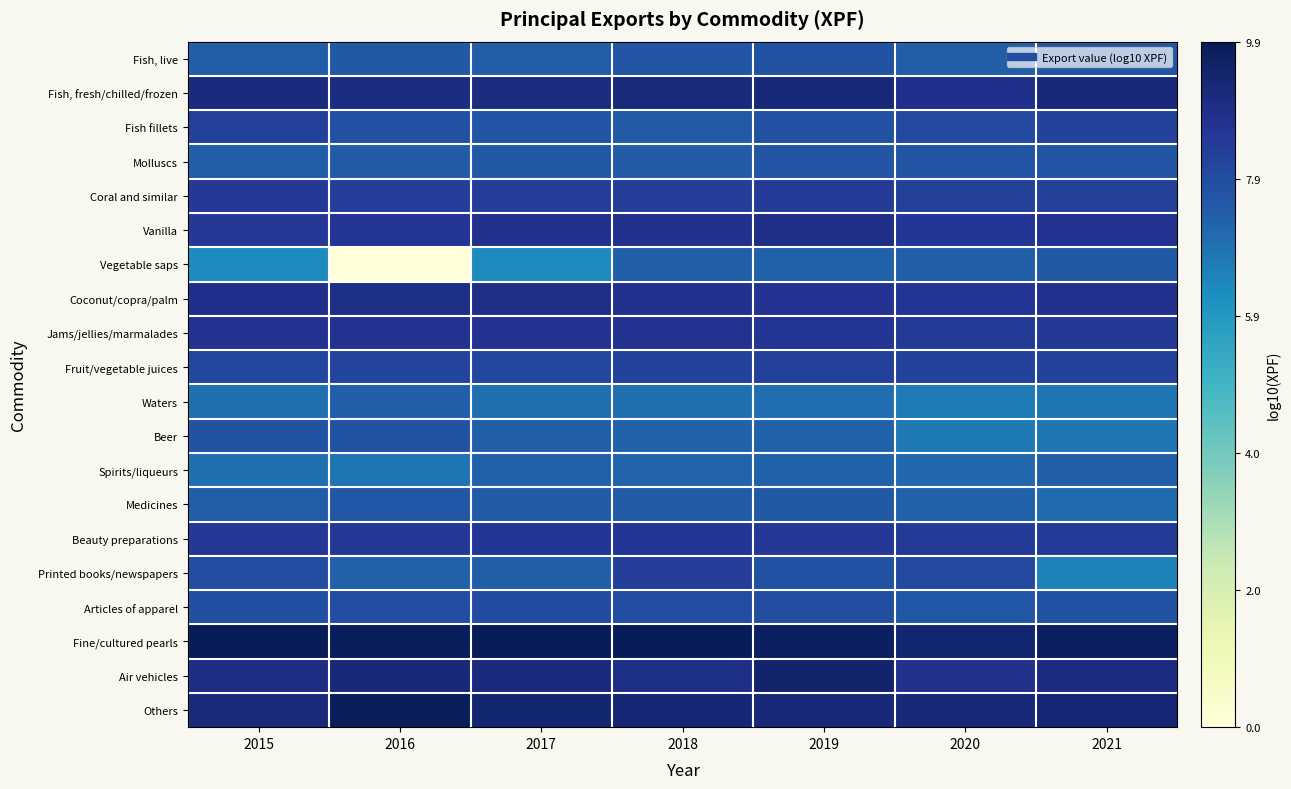

What is the maximum value shown in the chart?

9.9